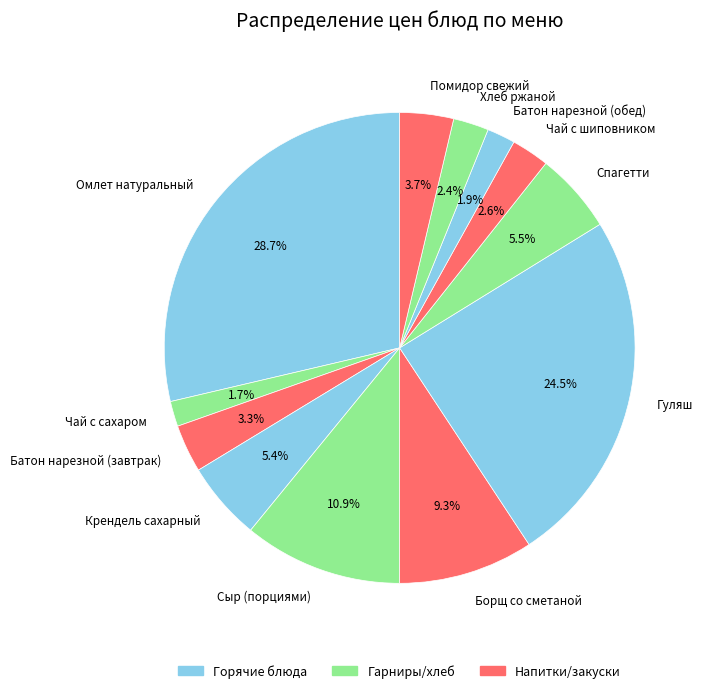

Does any single category account for the majority?

No